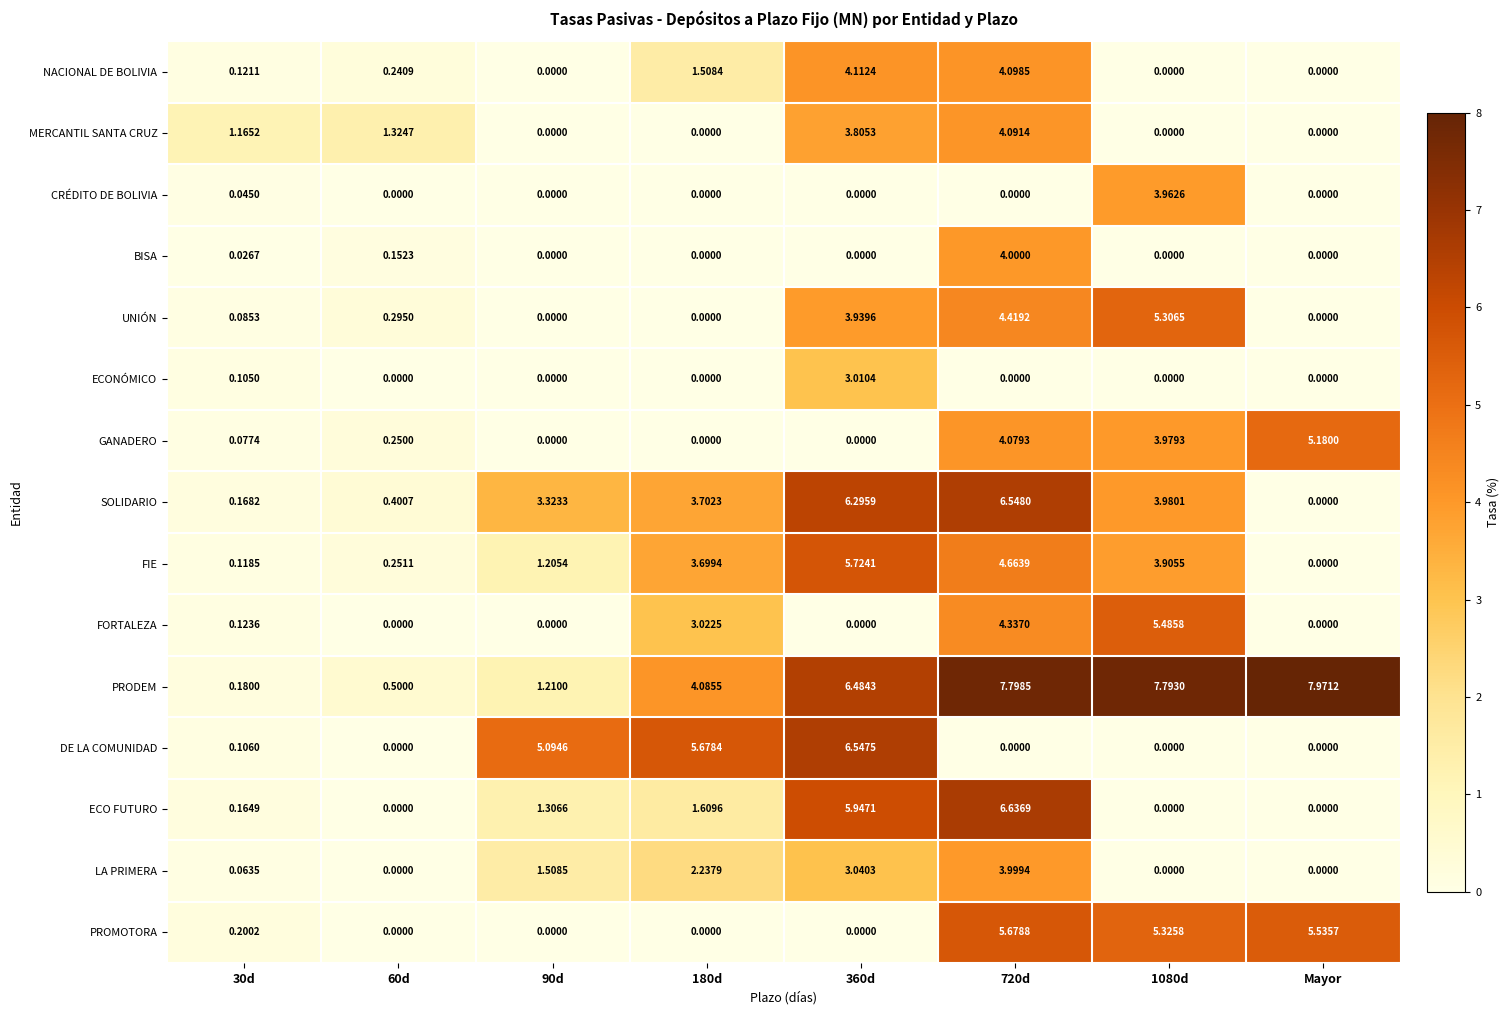

Which label corresponds to the largest value in the chart?

Mayor